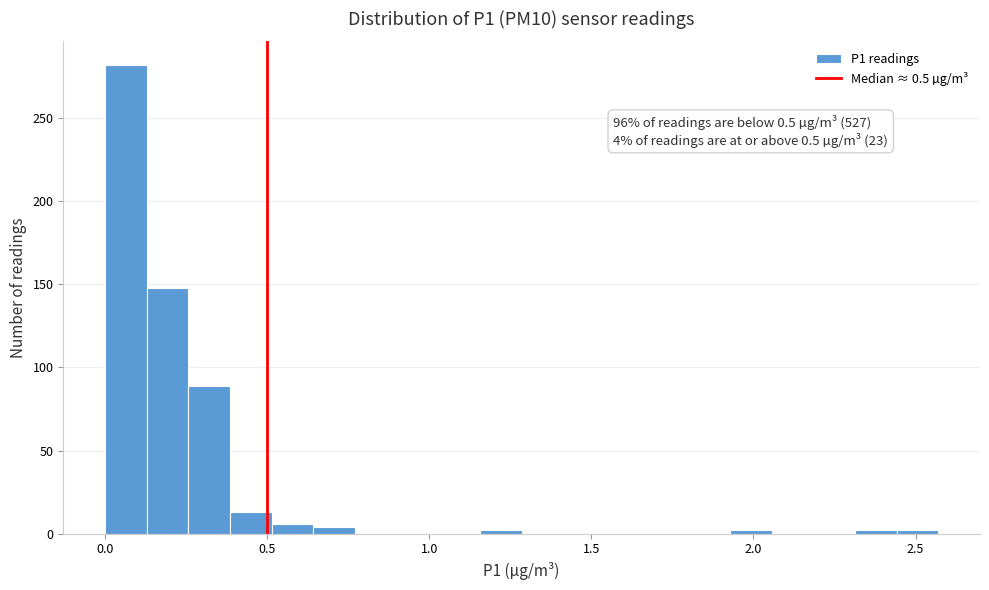

Read against the x-axis, roughly where is the centre of the tallest bar?

0.05